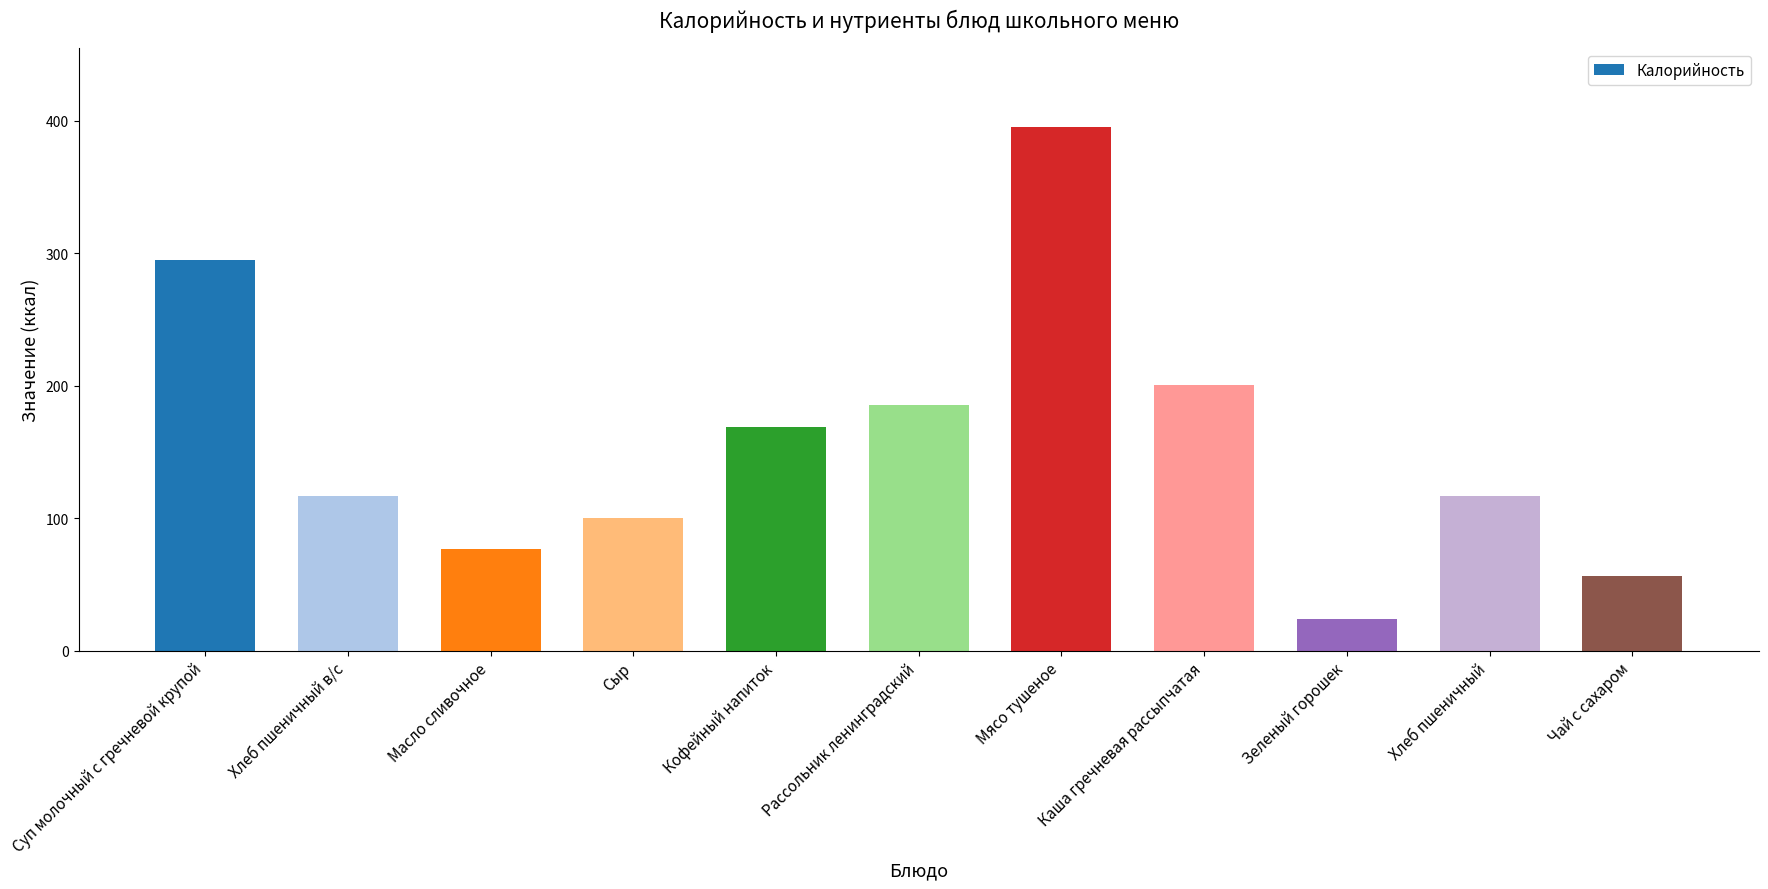

How many data points are less than 117?

4